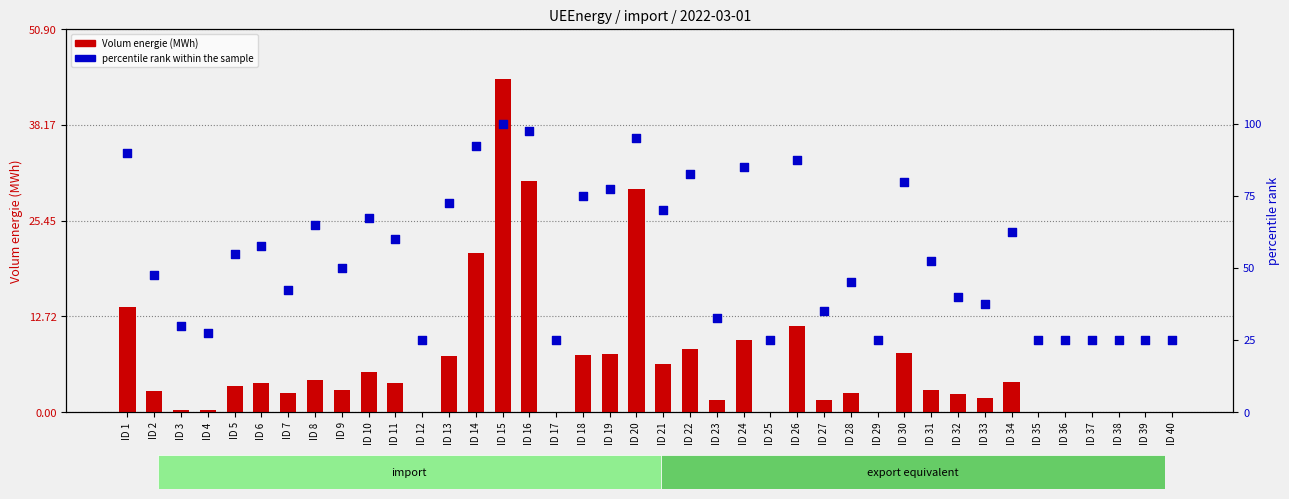

What are all the series names shown in the legend?

Volum energie (MWh), percentile rank within the sample